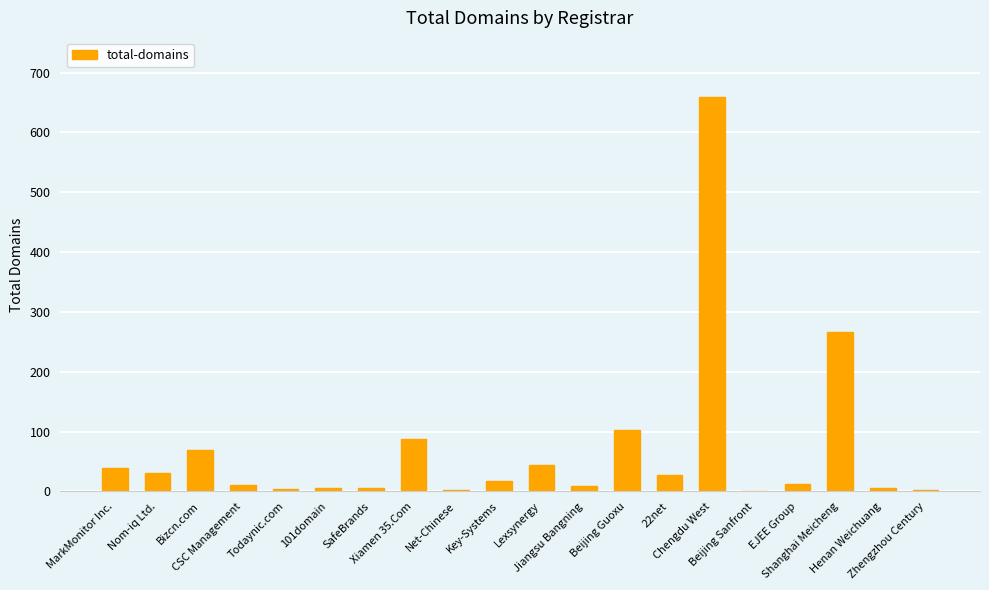

What is the greatest value displayed?

659